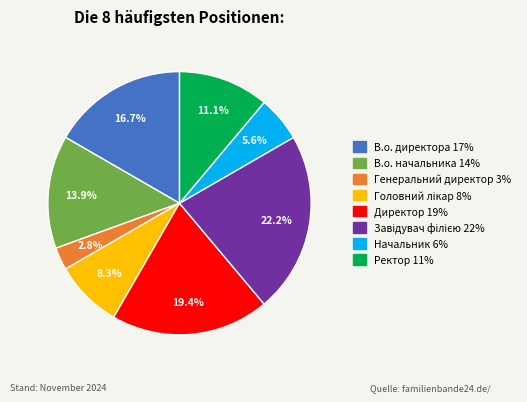

Does any single category account for the majority?

No